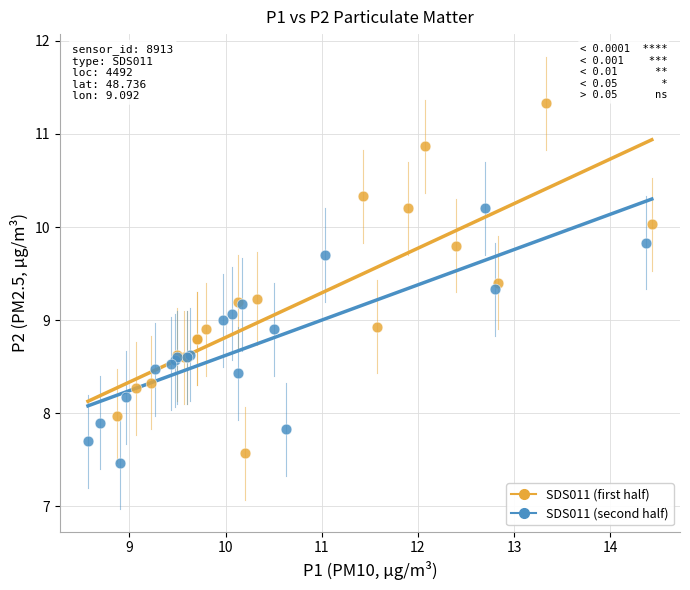

Which series has the widest spread of Y values?

SDS011 (first half)